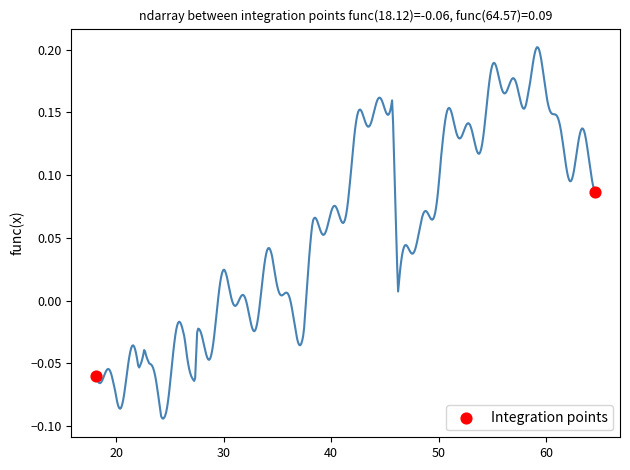

What is the average X value?

41.3